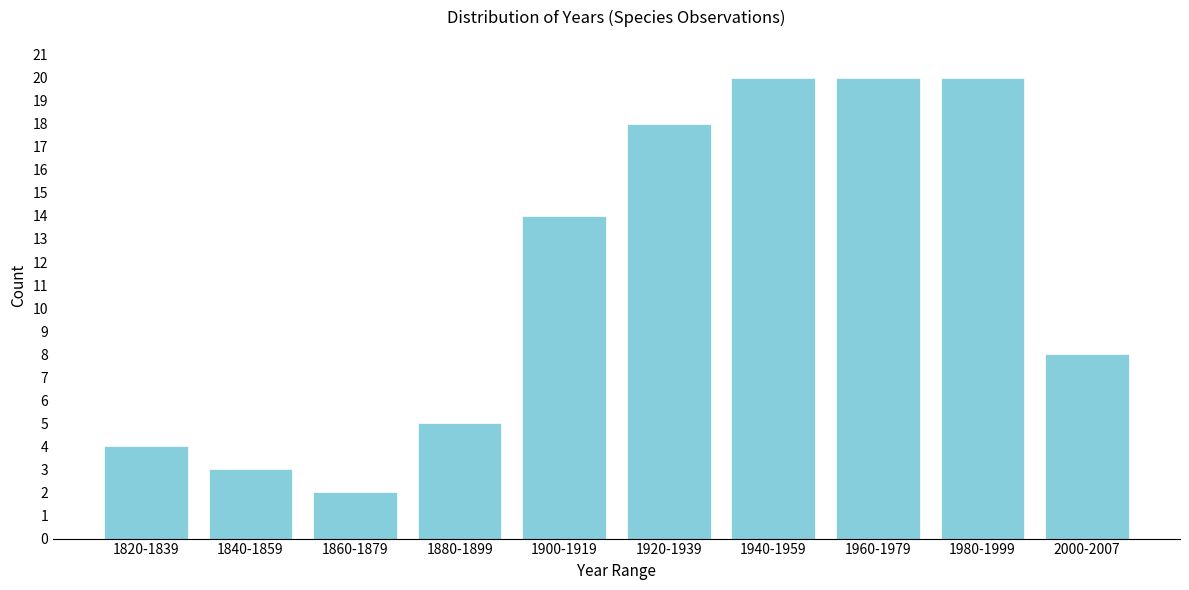

Reading left to right, list all the values displayed in this chart.

1820-1839=4	1840-1859=3	1860-1879=2	1880-1899=5	1900-1919=14	1920-1939=18	1940-1959=20	1960-1979=20	1980-1999=20	2000-2007=8